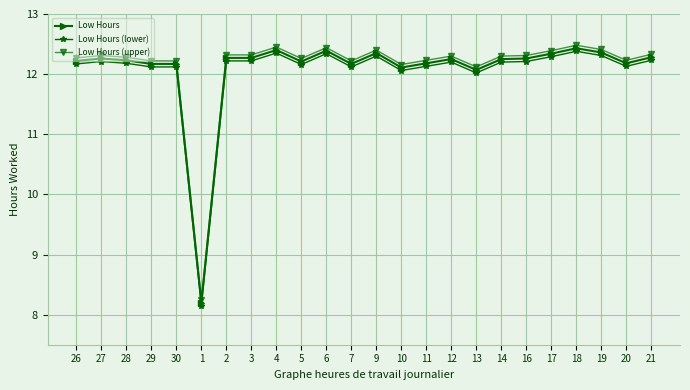

True or false: Low Hours (lower) and Low Hours cross at least once.

False